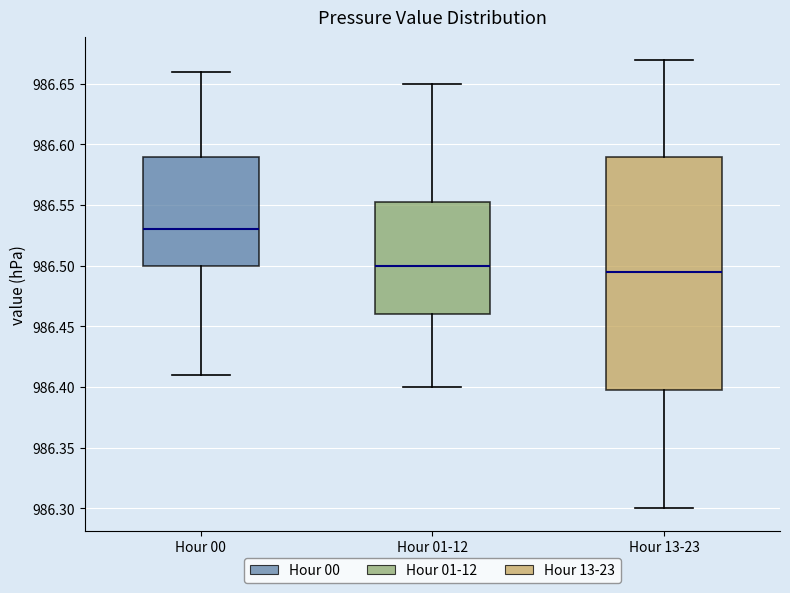

Which box is the tallest, from its lower edge to its upper edge?

Hour 13-23